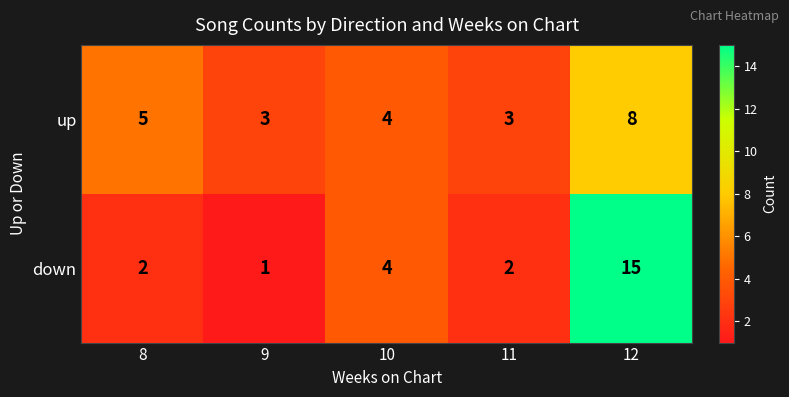

Between 9 and 10, which series saw the biggest shift?

down